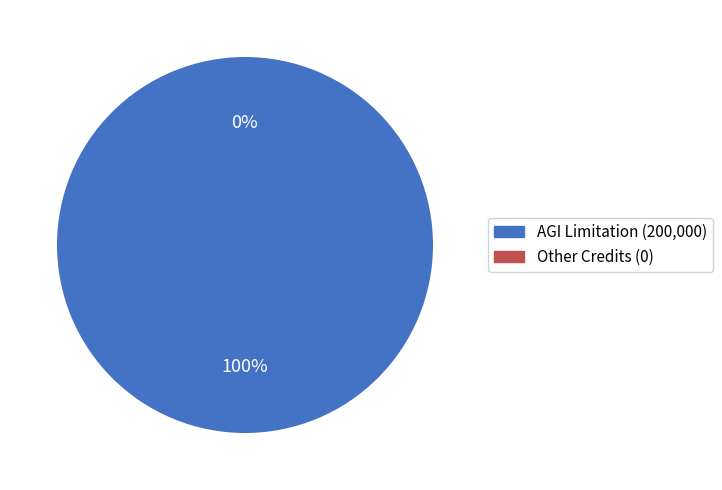

To the nearest percent, what portion does AGI Limitation represent?

100%